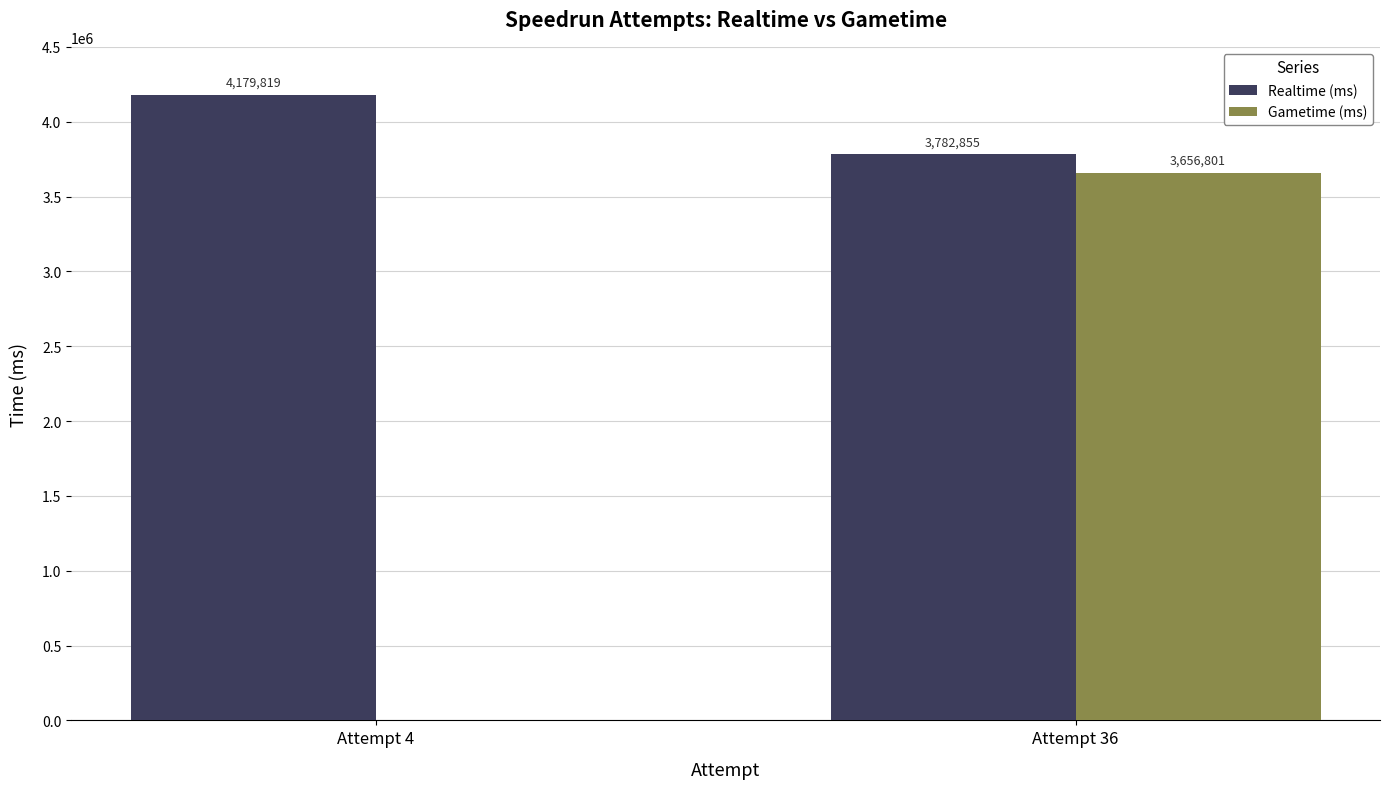

The Gametime (ms) series shows 6359456 at Attempt 36. True or false?

False